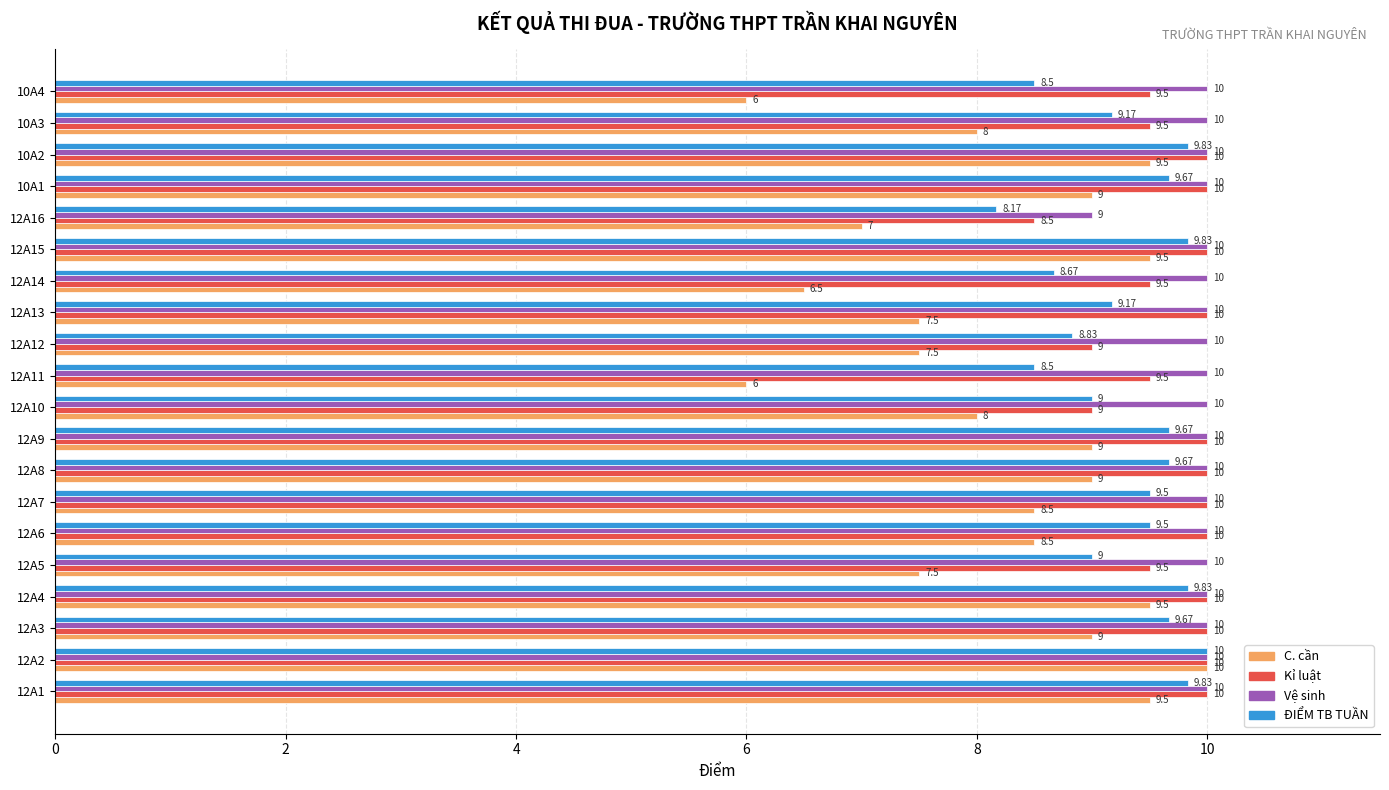

What is the sum of all Vệ sinh values?

199.0